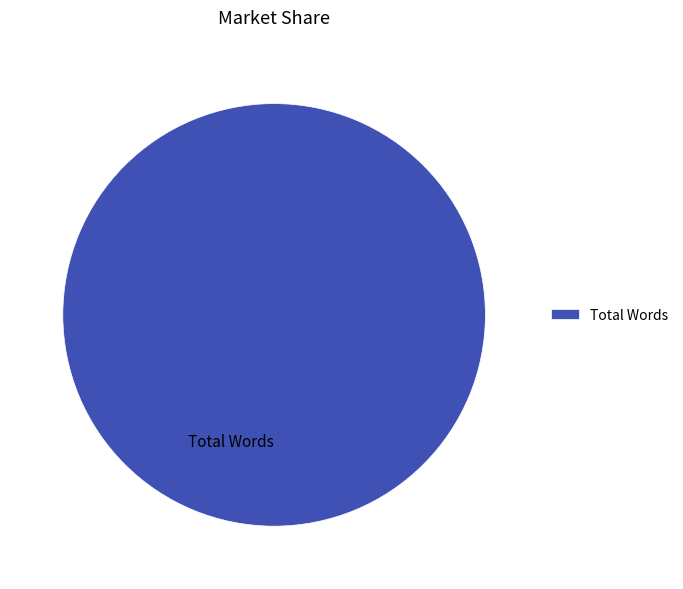

How many slices are in this pie chart?

1